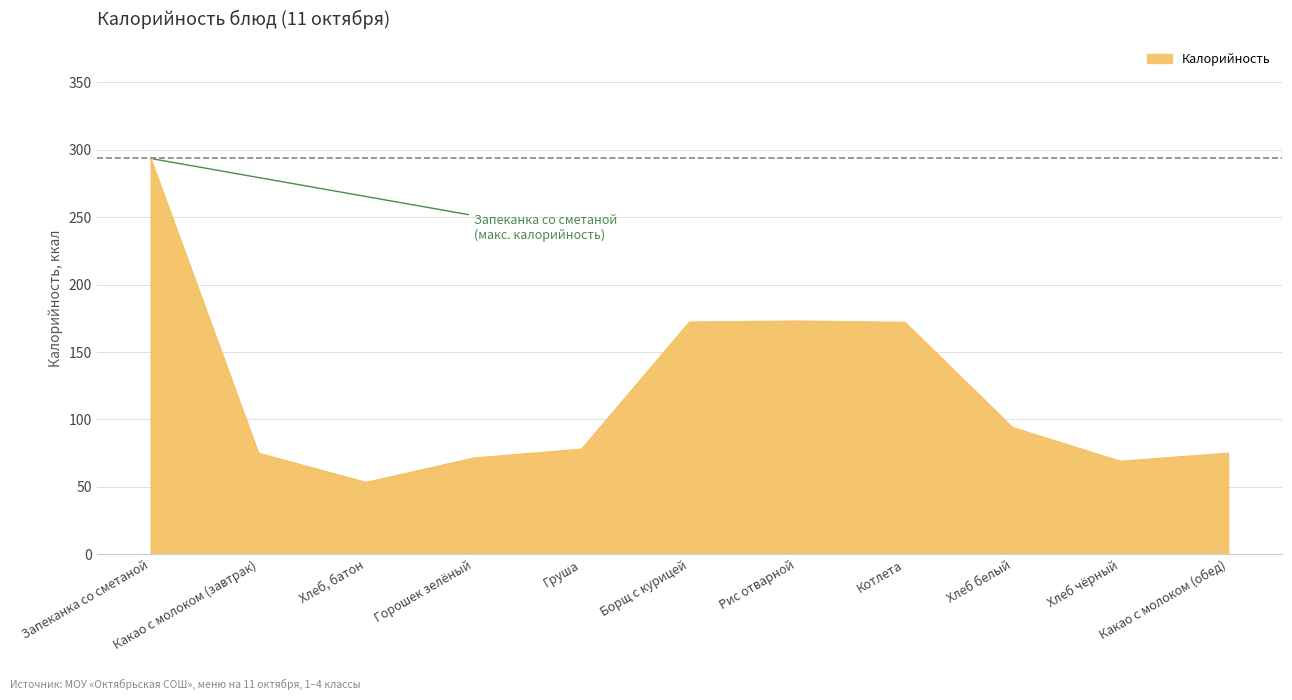

What is the smallest value displayed?

53.3